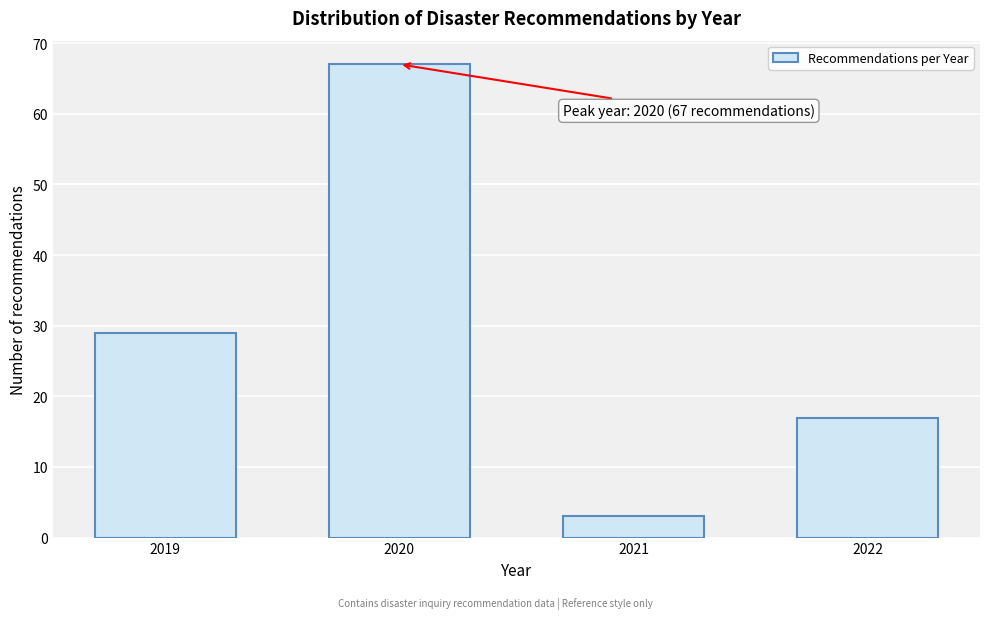

Reading left to right, extract all data points from this chart.

29	67	3	17